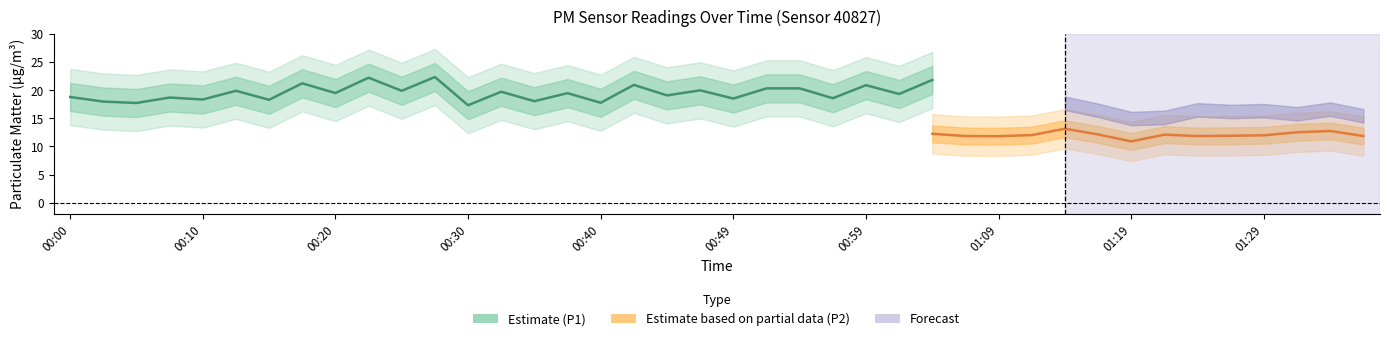

What is the smallest value displayed?

10.5